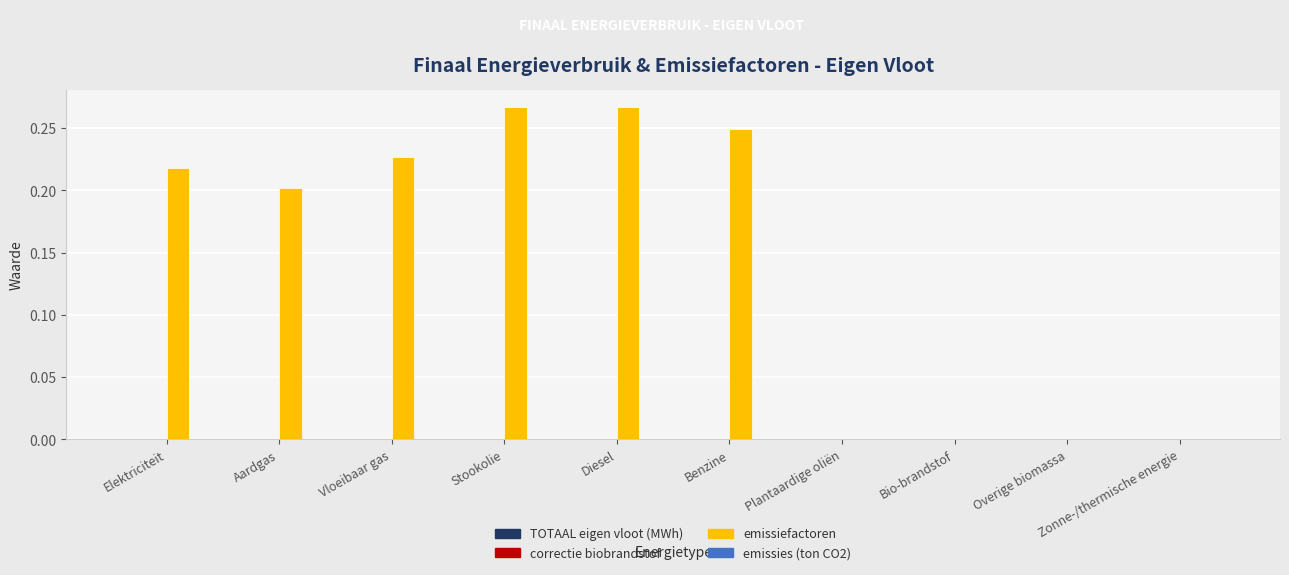

Which has a higher value, Diesel or Benzine?

Diesel